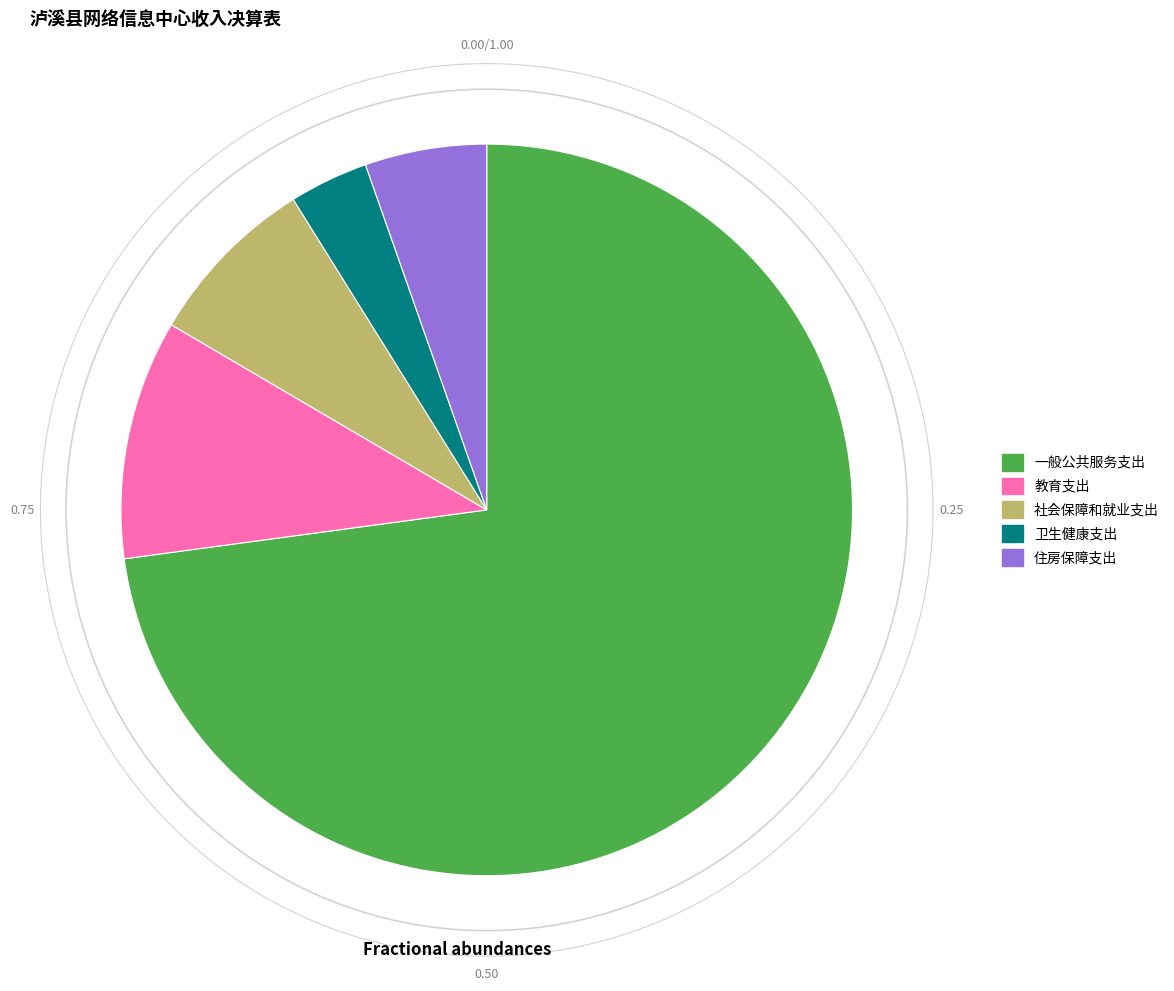

Rank the categories by value from lowest to highest.

卫生健康支出, 住房保障支出, 社会保障和就业支出, 教育支出, 一般公共服务支出